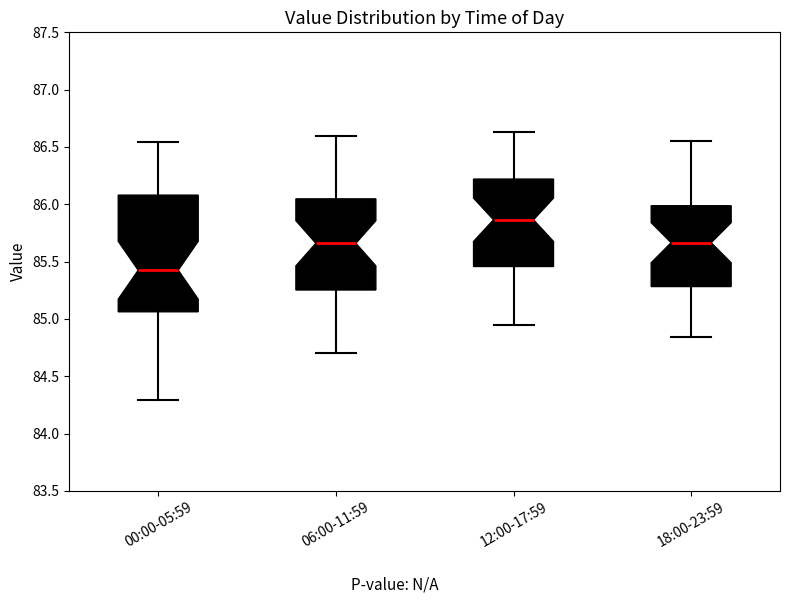

Reading left to right, read every box against the y-axis: the position of its median line, the range the box covers, and the ends of its whiskers. The values are not printed on the chart, so give them approximately, as read against the axis.

00:00-05:59: median 85.45, box 85.05 to 86.10, whiskers 84.30 to 86.55
06:00-11:59: median 85.65, box 85.25 to 86.05, whiskers 84.70 to 86.60
12:00-17:59: median 85.85, box 85.45 to 86.20, whiskers 84.95 to 86.65
18:00-23:59: median 85.65, box 85.30 to 86.00, whiskers 84.85 to 86.55